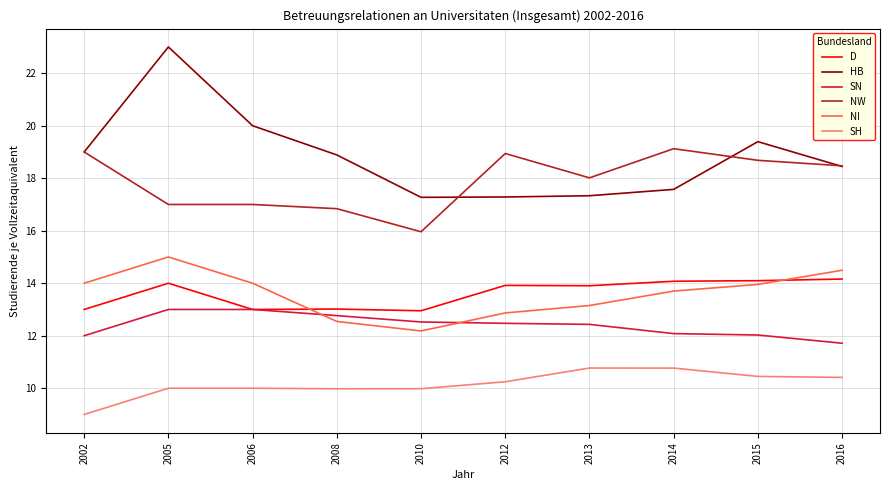

What is the difference between the highest and lowest values at 2006?

10.0